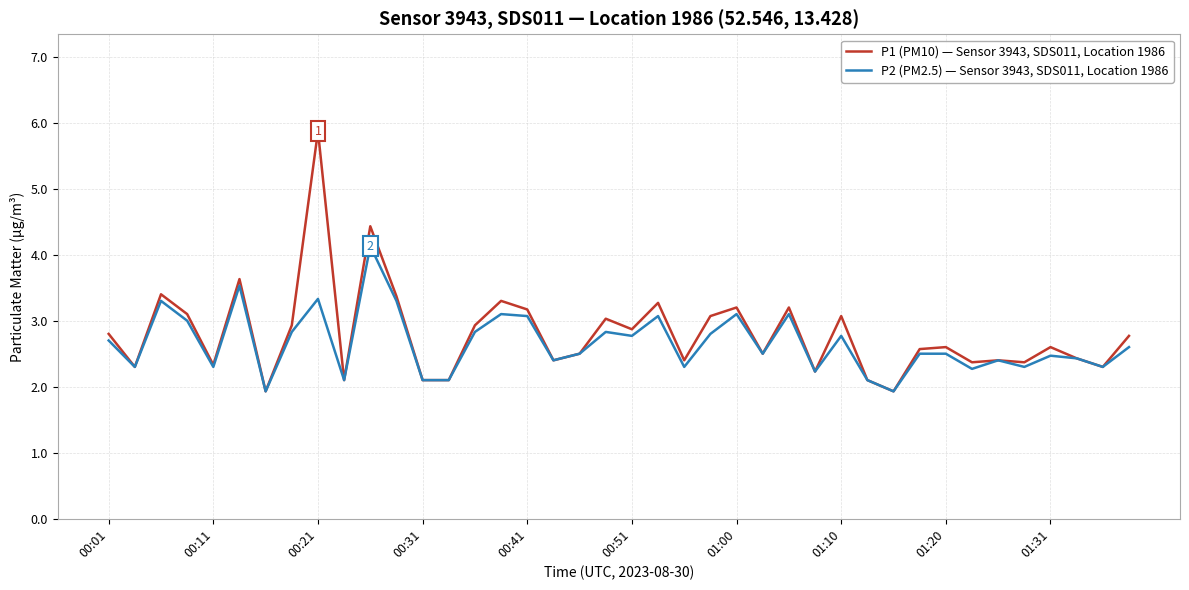

List the series in order of their overall mean, highest first.

P1 (PM10) — Sensor 3943, SDS011, Location 1986, P2 (PM2.5) — Sensor 3943, SDS011, Location 1986